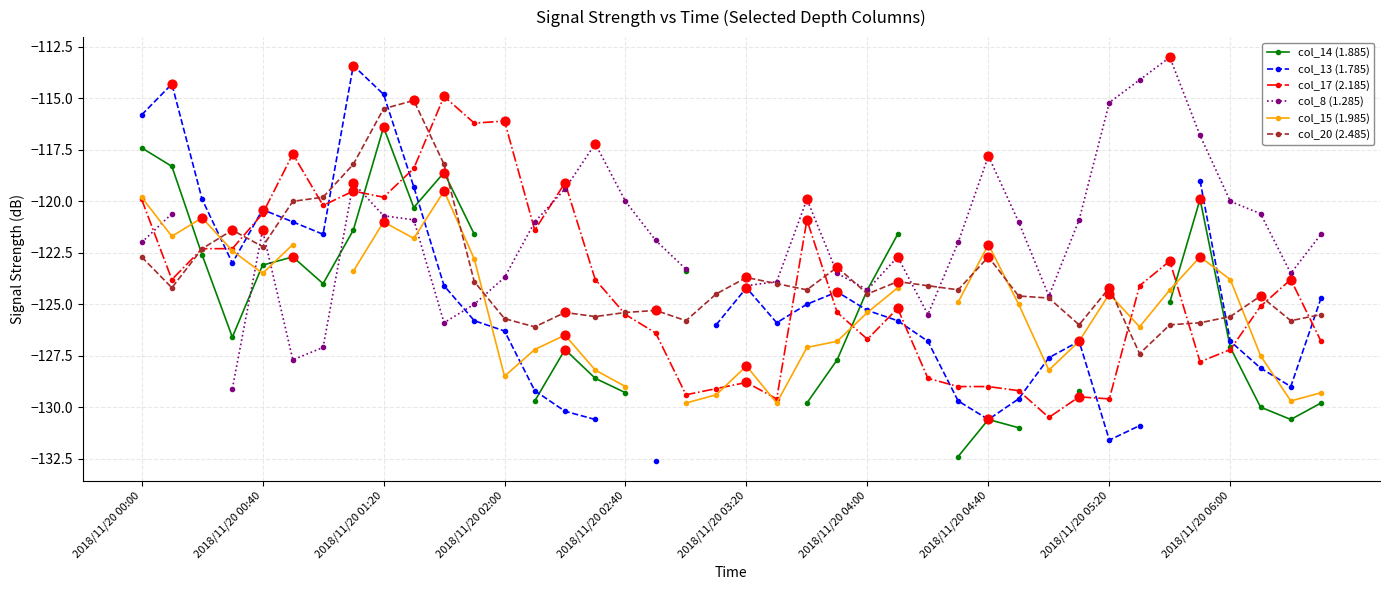

What is the maximum value for col_20 (2.485)?

-115.1